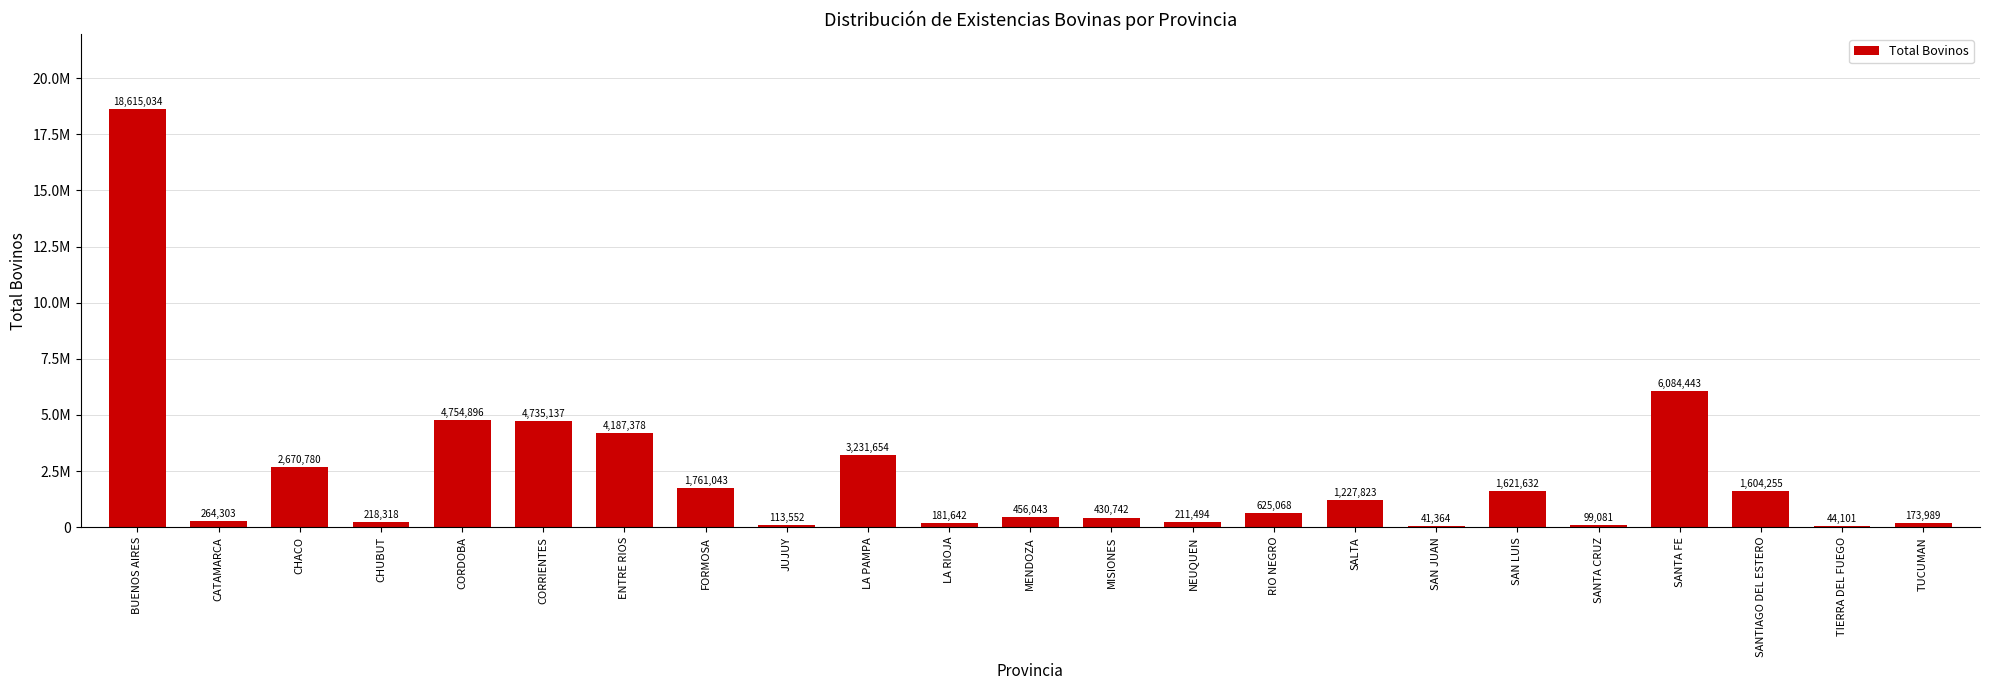

Where does the data first go above 625068?

BUENOS AIRES